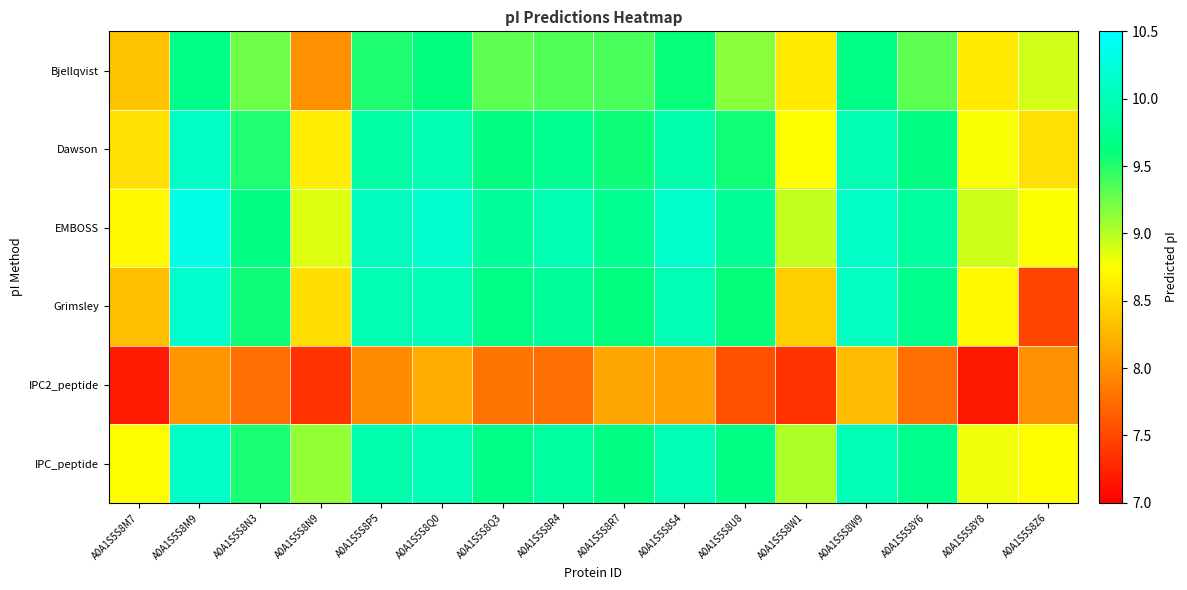

At which category is the sum across all series the highest?

A0A1S5S8M9